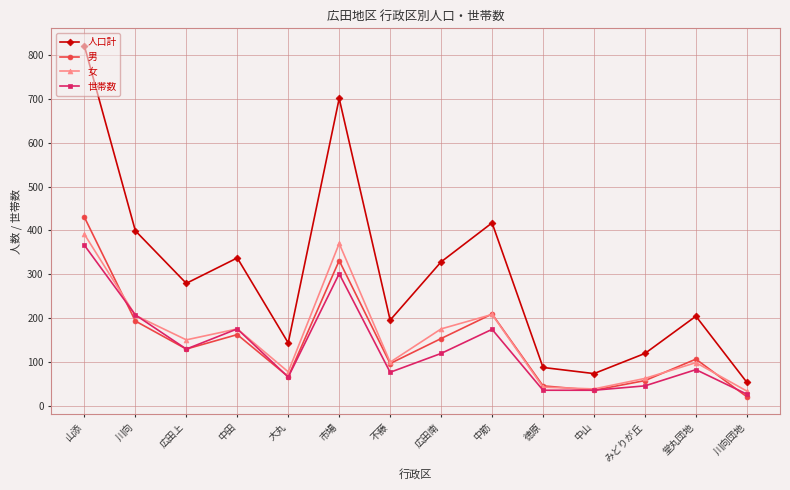

Where is the first local minimum for 世帯数?

広田上